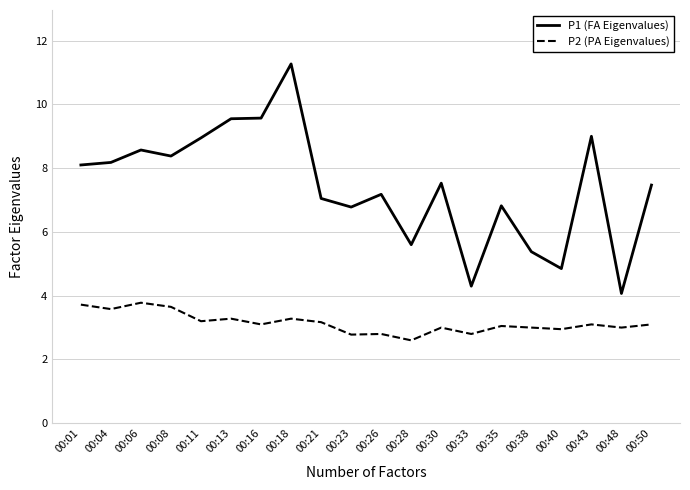

What is the total value across all series at 00:28?

8.2